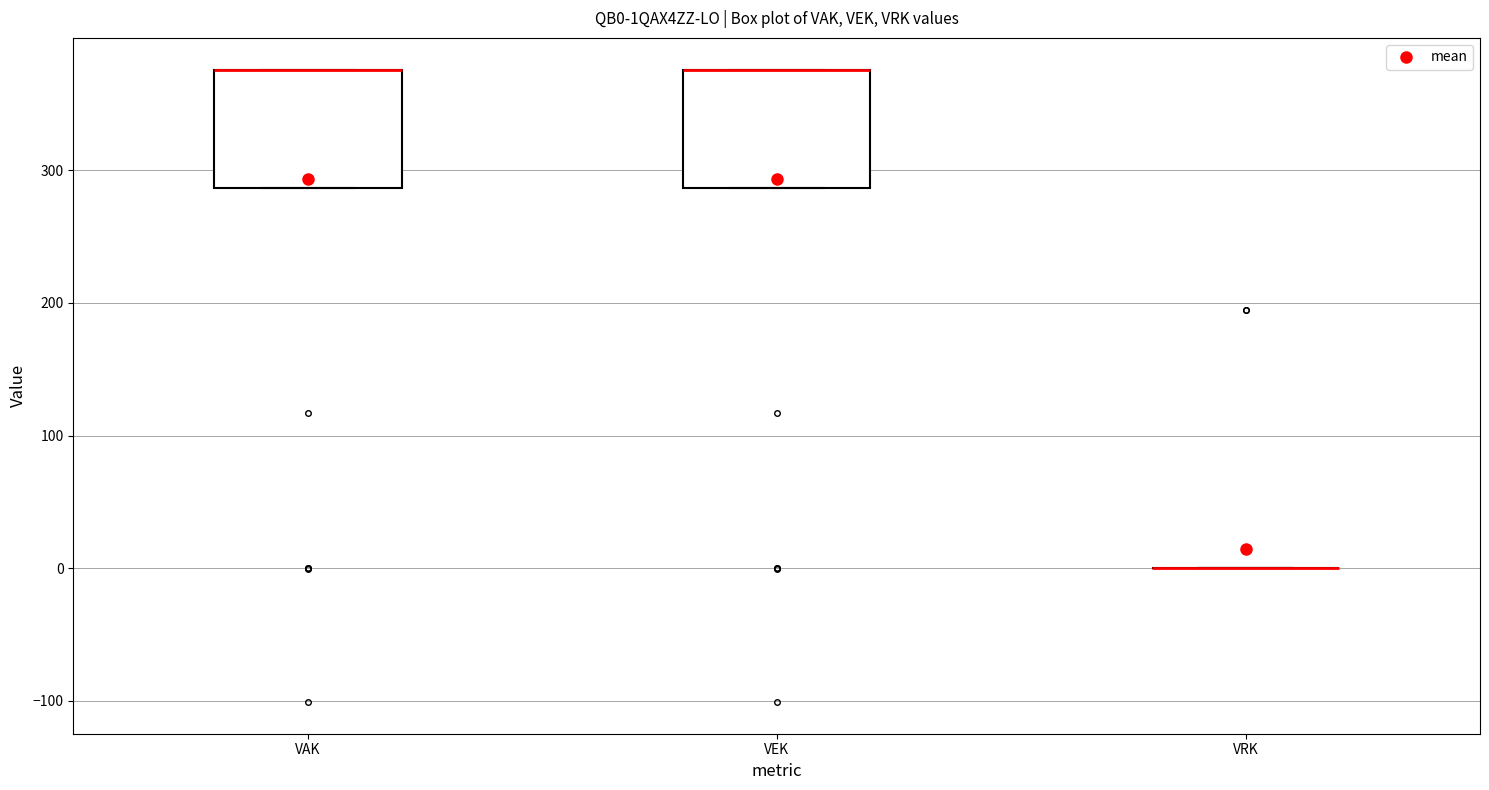

Reading left to right, read every box against the y-axis: the position of its median line, the range the box covers, and the ends of its whiskers. The values are not printed on the chart, so give them approximately, as read against the axis.

VAK: median 380 (drawn on the box's upper edge), box 290 to 380, whiskers 290 to 380
VEK: median 380 (drawn on the box's upper edge), box 290 to 380, whiskers 290 to 380
VRK: box collapsed to a line at 0, whiskers 0 to 0